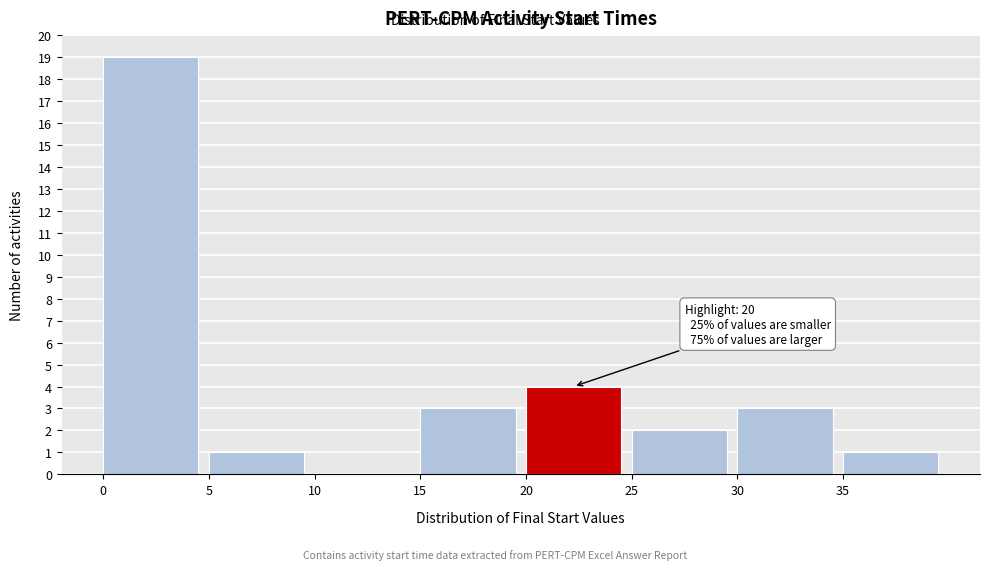

Over which range of the x-axis is the bar tallest?

0 to 5